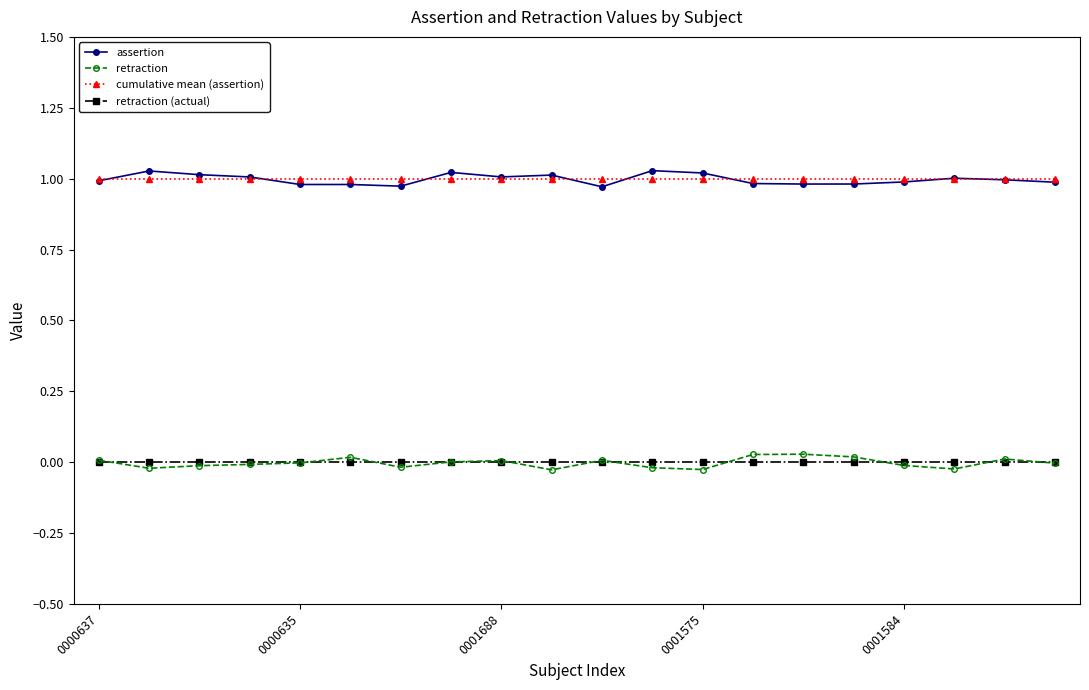

True or false: cumulative mean (assertion) and retraction (actual) intersect in this chart.

False